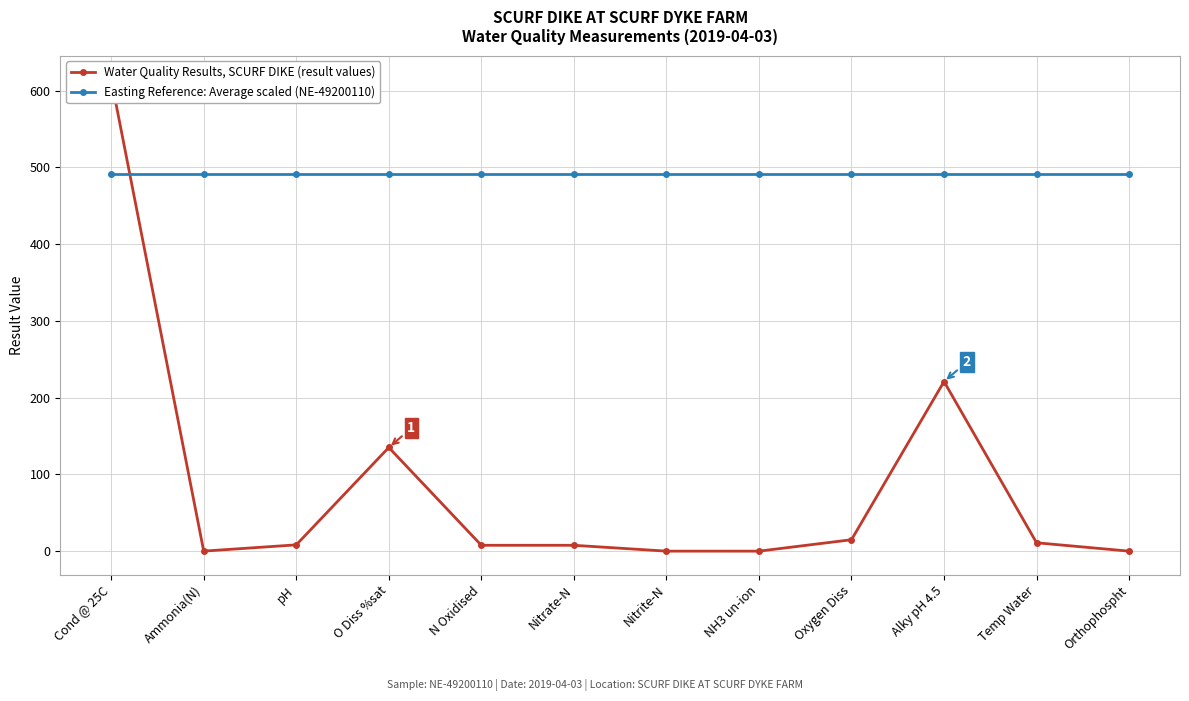

What position from the right is Nitrite-N?

6